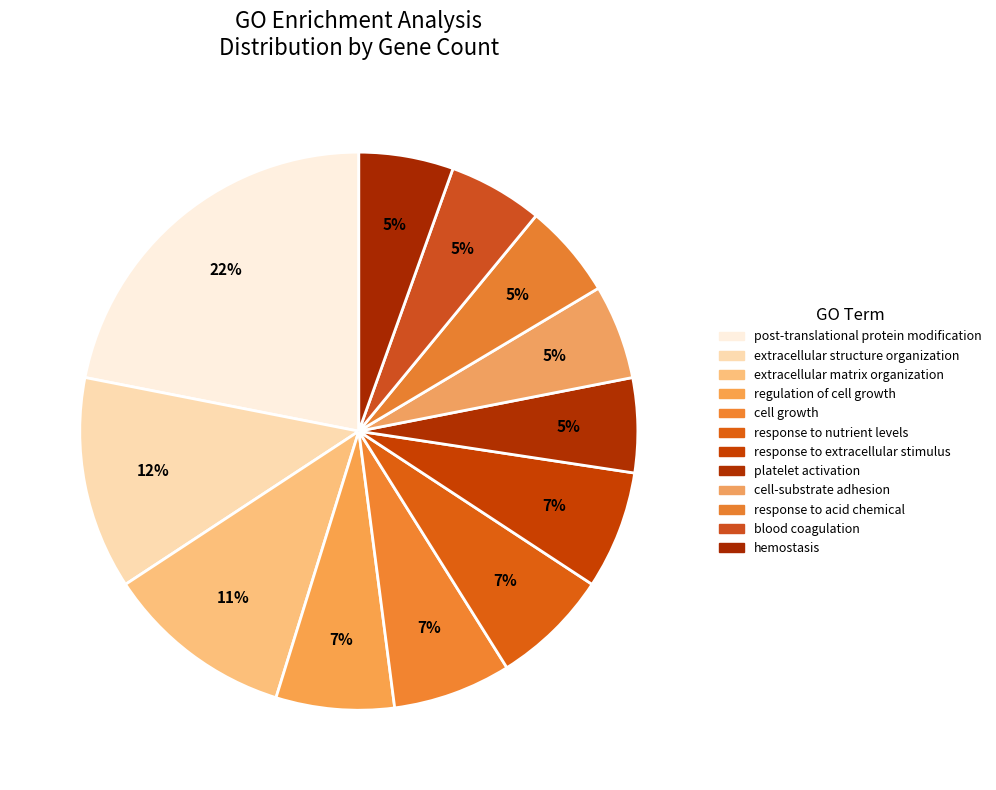

What percentage is the extracellular matrix organization slice, to the nearest percent?

11%